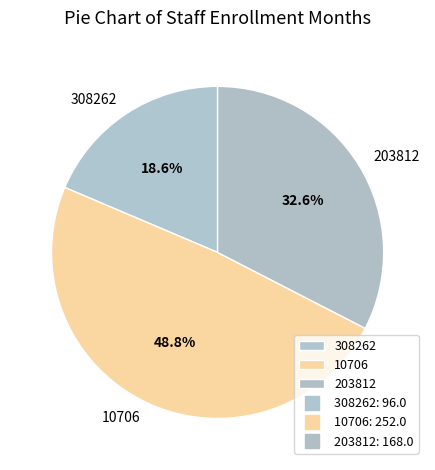

Between 203812 and 308262, which is larger?

203812